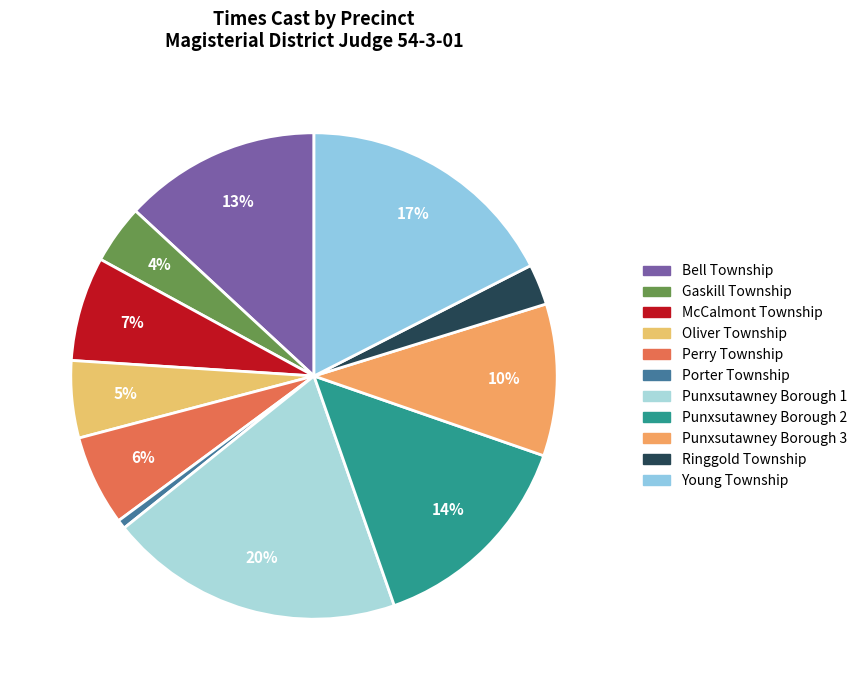

Count the number of slices in the pie.

11